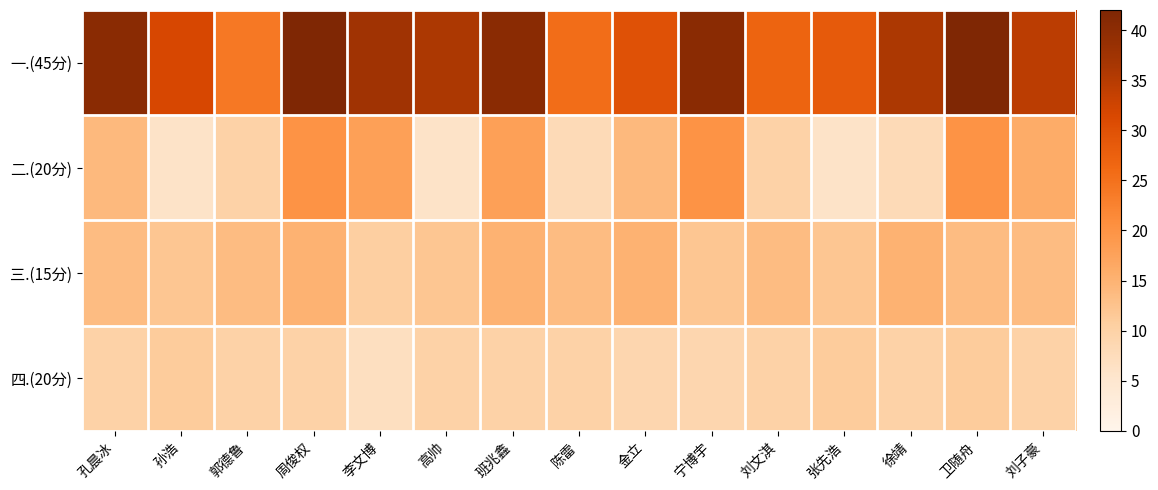

How many series are shown in this chart?

4